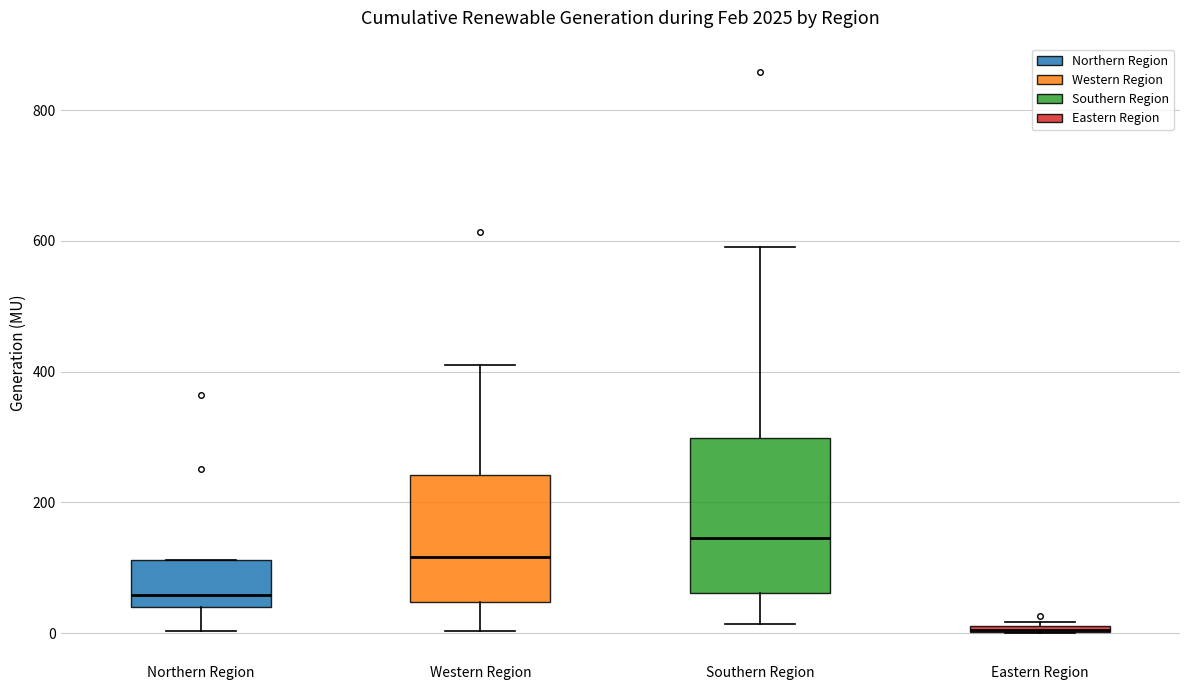

Where does the median line of the box for Northern Region sit on the y-axis? The values are not printed on the chart, so give them approximately, as read against the axis.

60